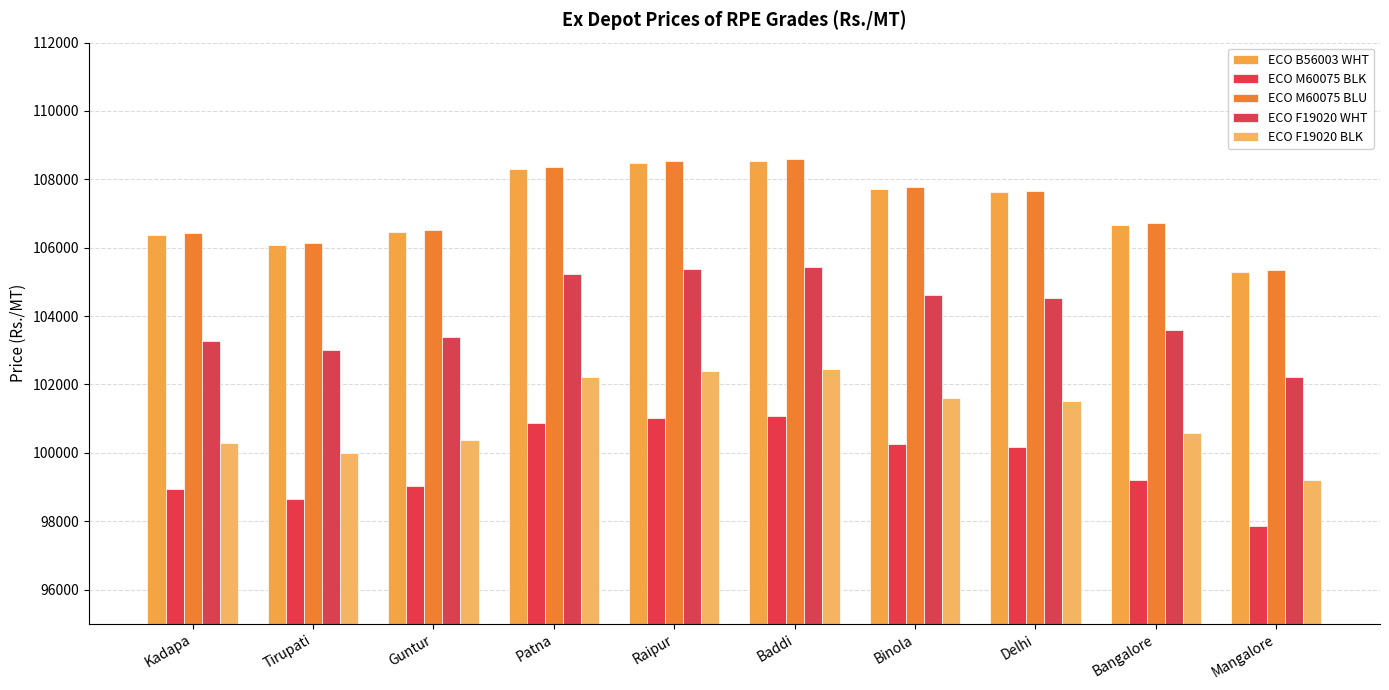

Between Raipur and Baddi, which series saw the biggest shift?

ECO B56003 WHT